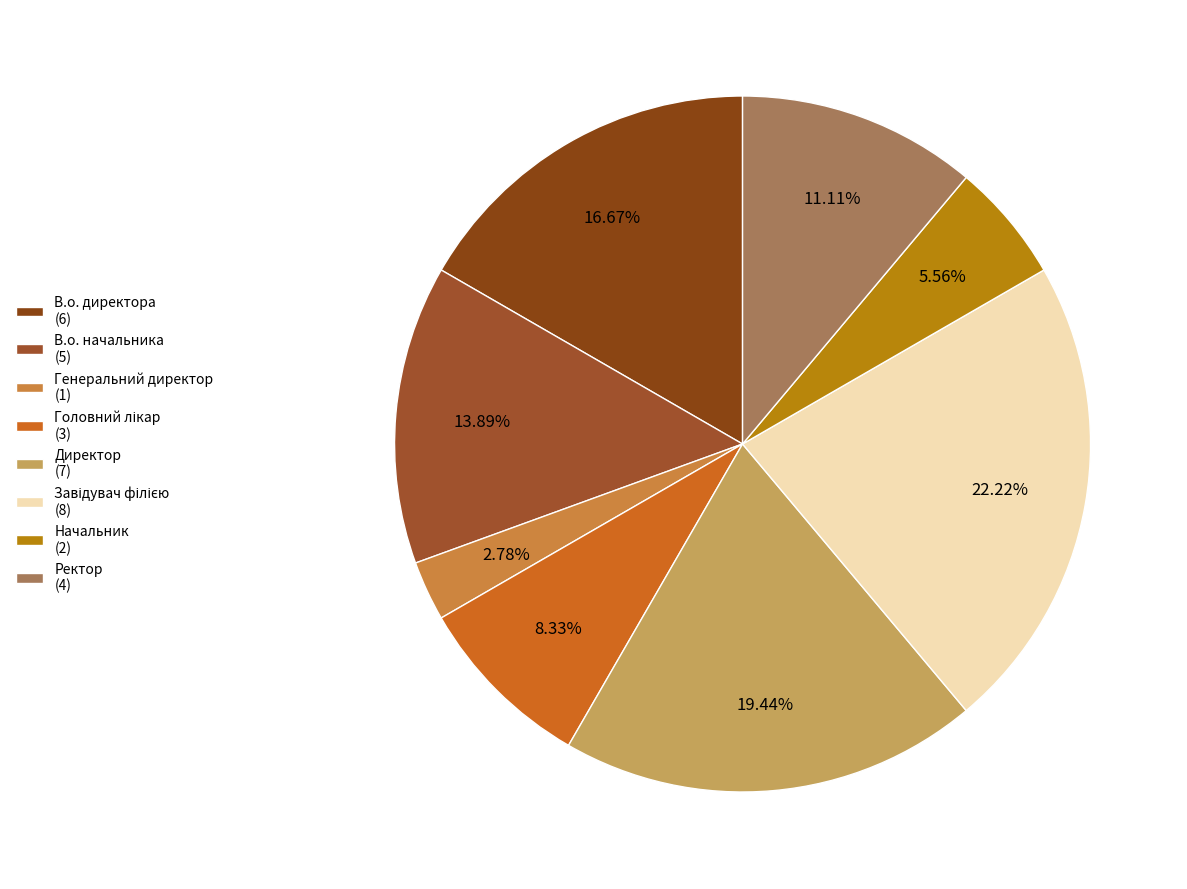

What is the ratio of the value at В.о. начальника to the value at Ректор?

1.2